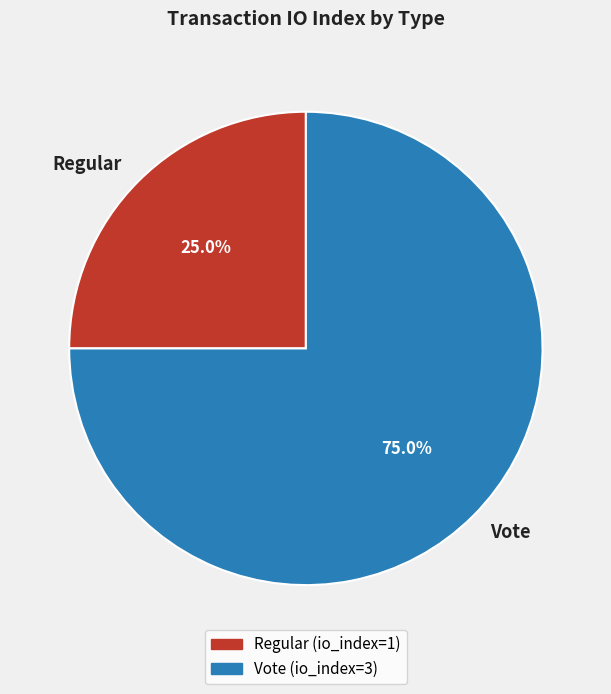

How many segments does this pie chart have?

2